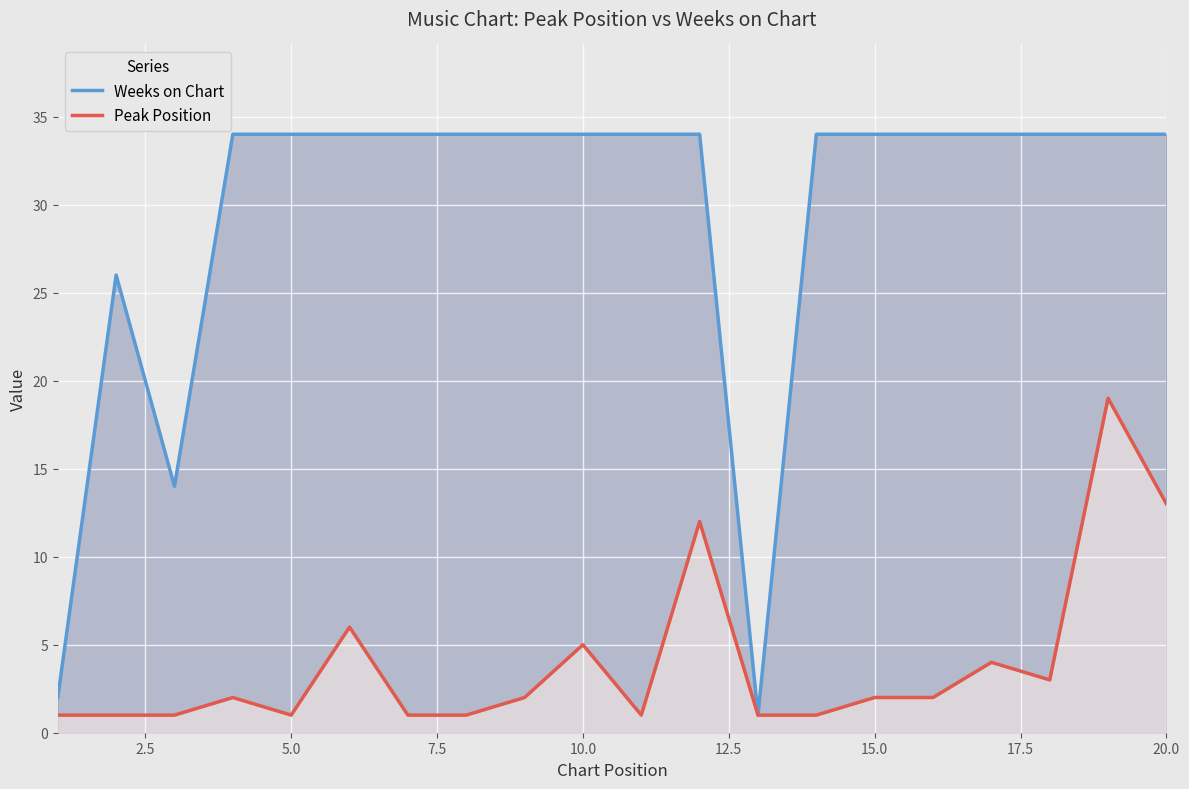

True or false: Peak Position and Weeks on Chart intersect in this chart.

False